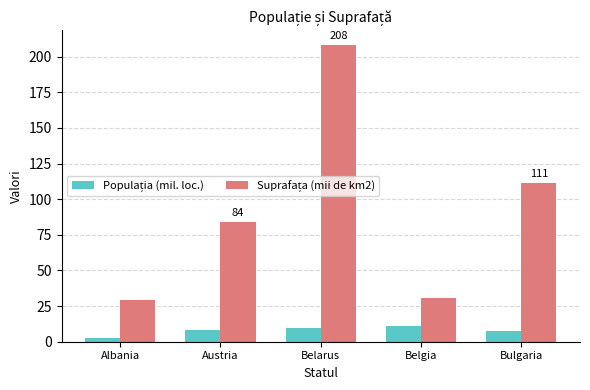

At how many categories does at least one series exceed 32?

3